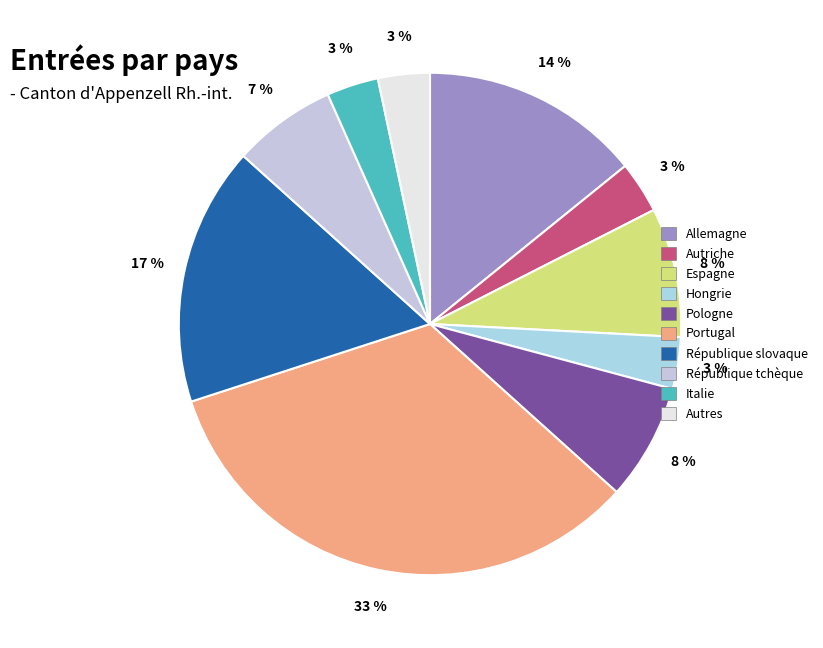

What is the smallest slice in the pie chart?

Autriche